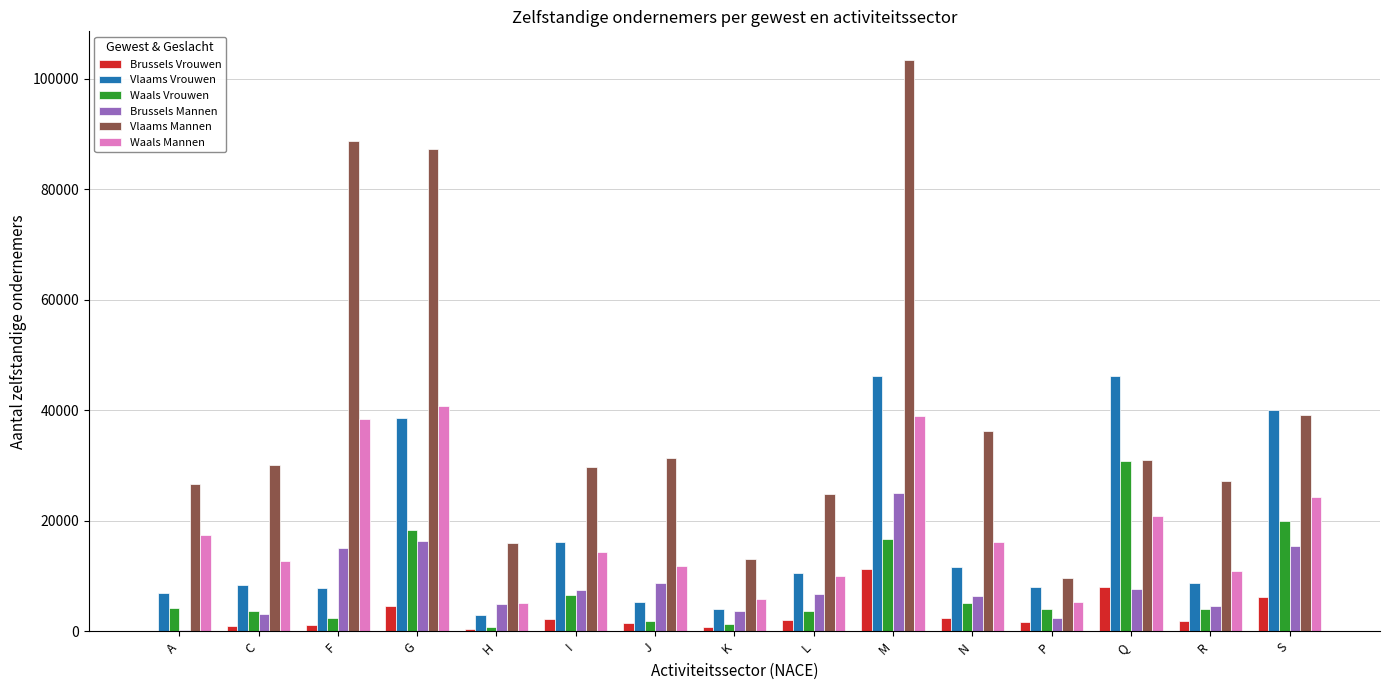

How many groups of bars are there?

15